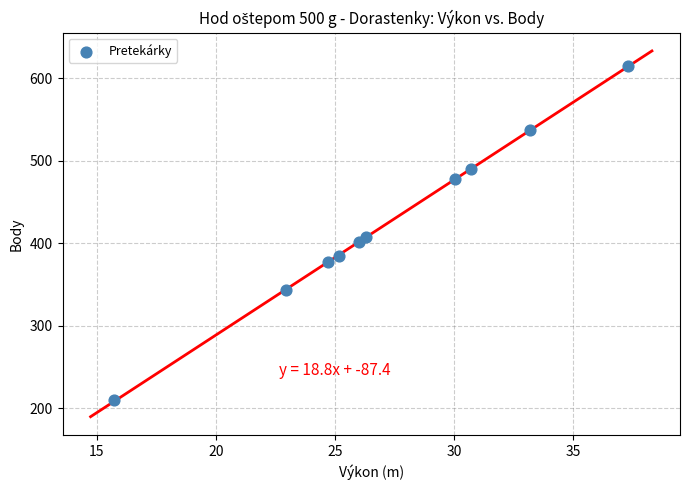

What Y value in the scatter plot is closest to 412?

407